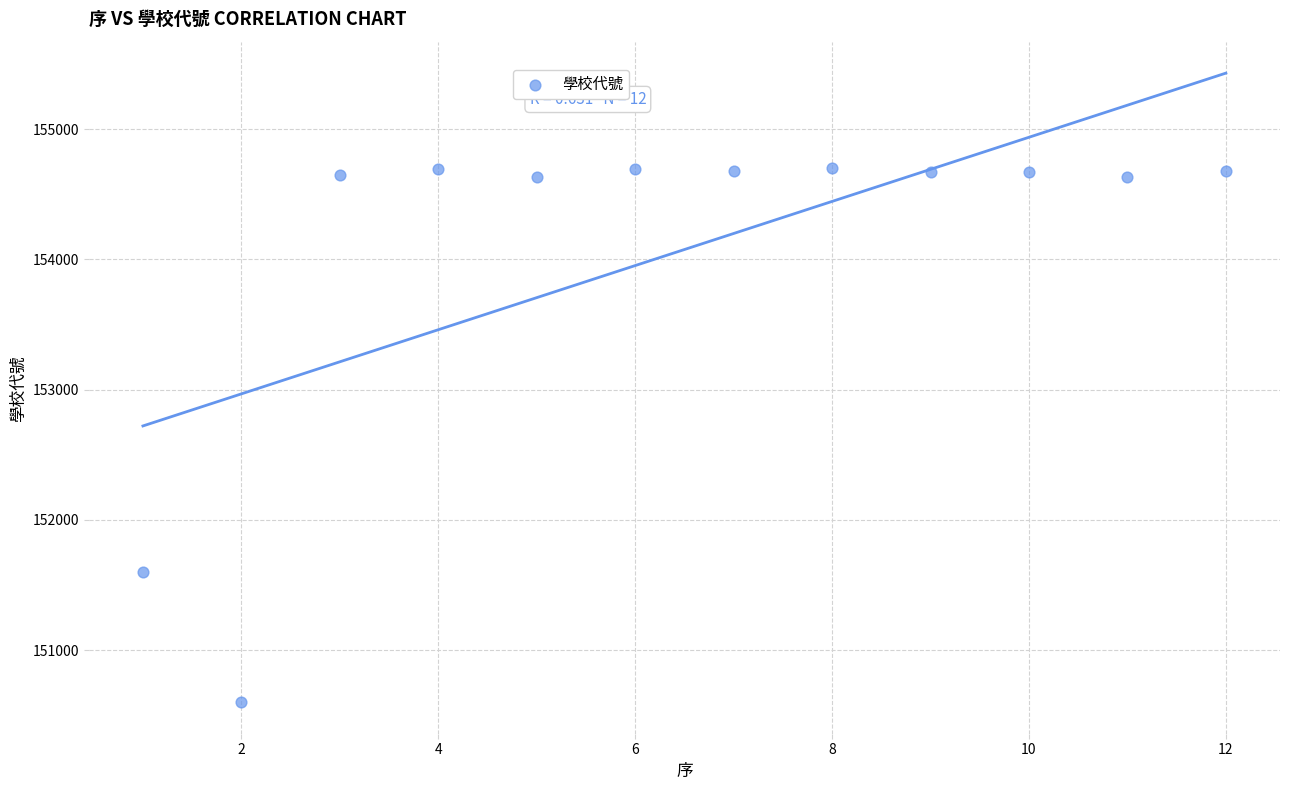

What Y value in the scatter plot is closest to 152649?

151602